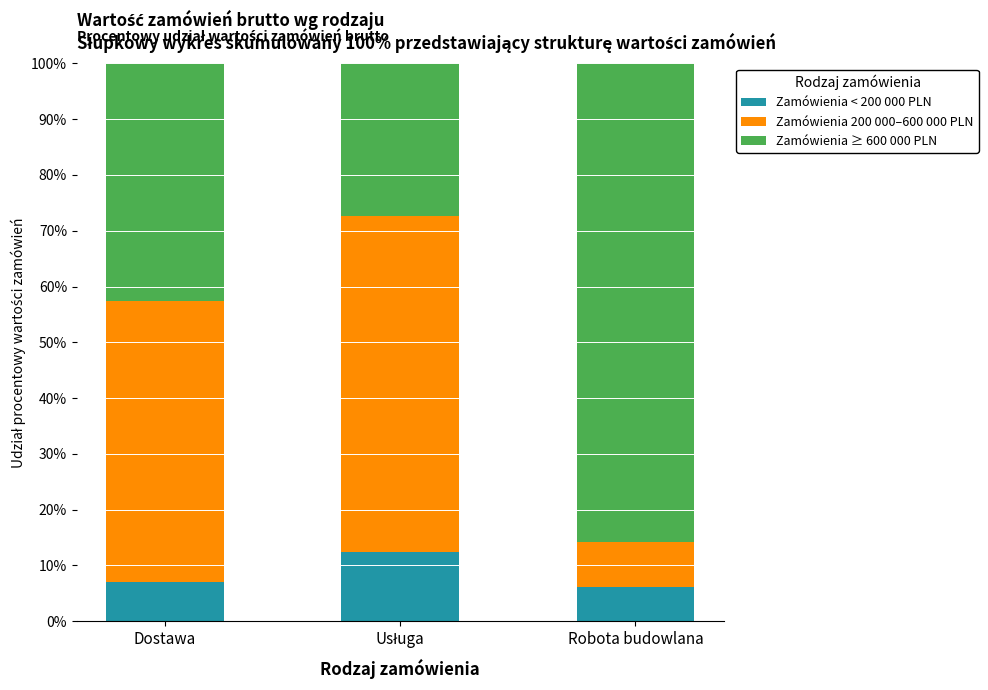

What is the value of the Zamówienia < 200 000 PLN bar at the 1st from the left?

7.1